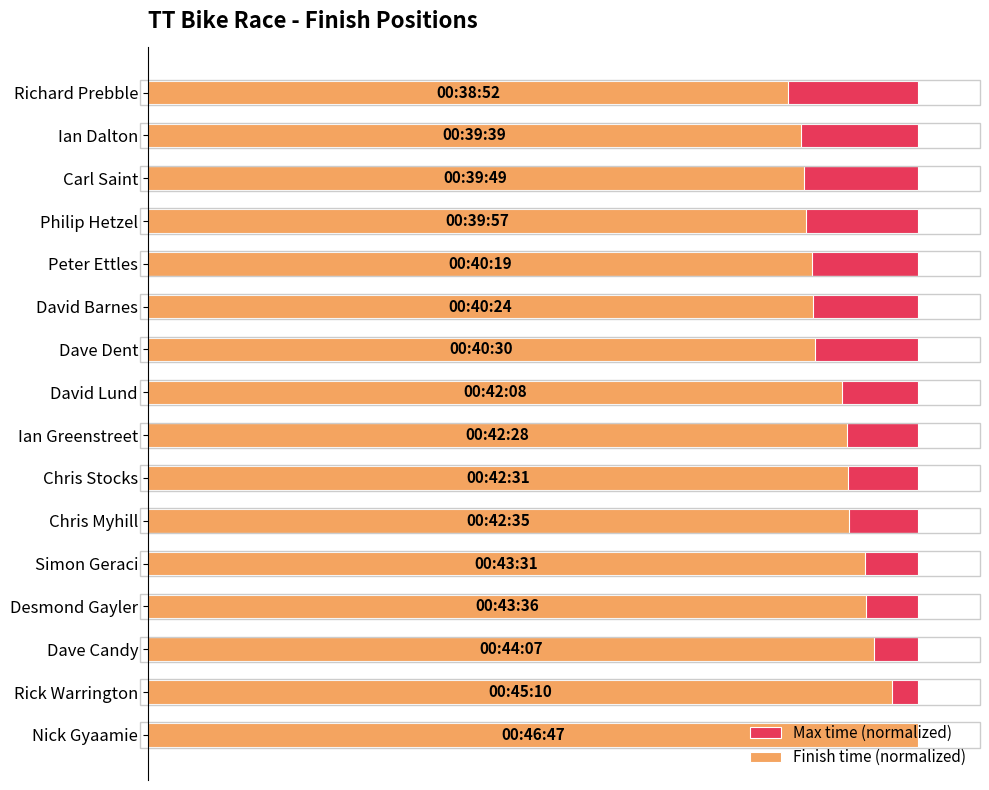

Is the value of Max time (normalized) at 8 greater than the value of Finish time (normalized) at 5?

No